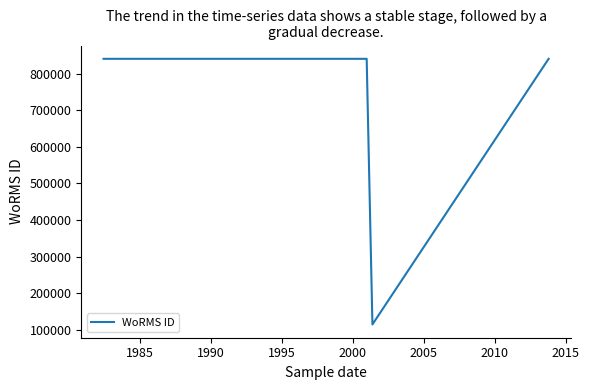

What is the value of the 8th point from the left?

840109